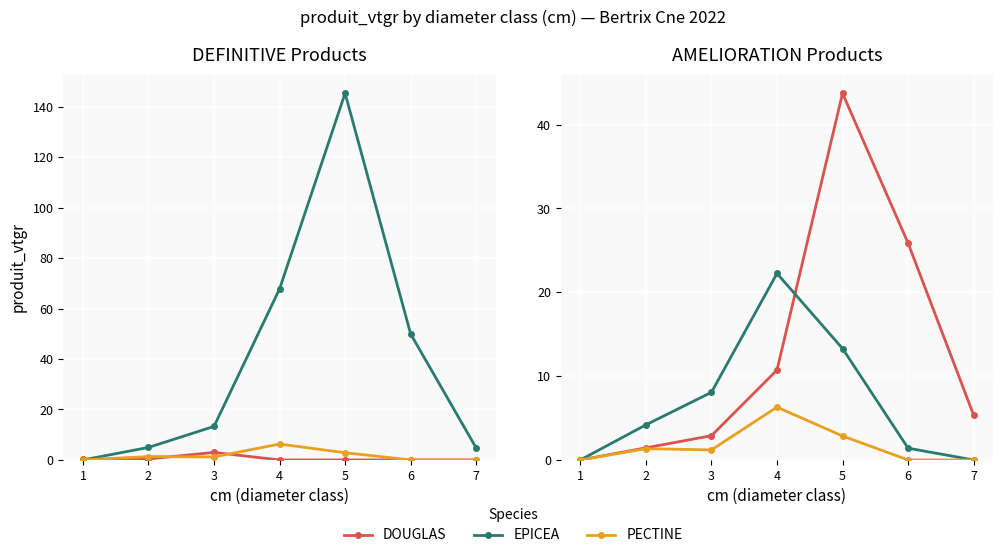

How many interior local peaks does the EPICEA series have?

1